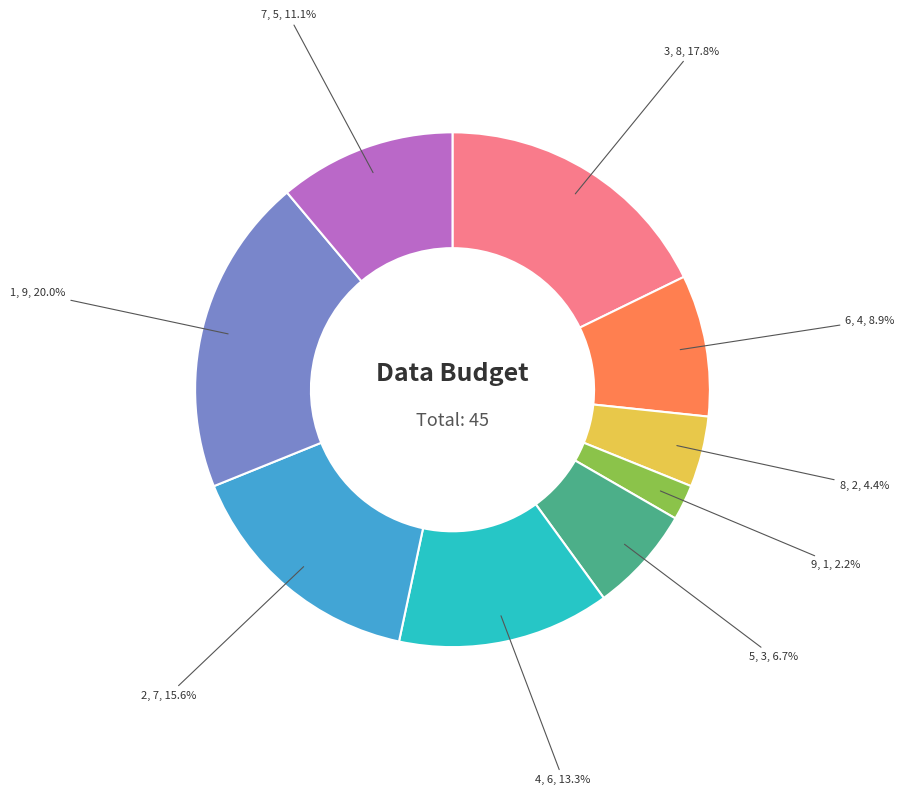

To the nearest percent, what percentage of the pie is 2?

16%